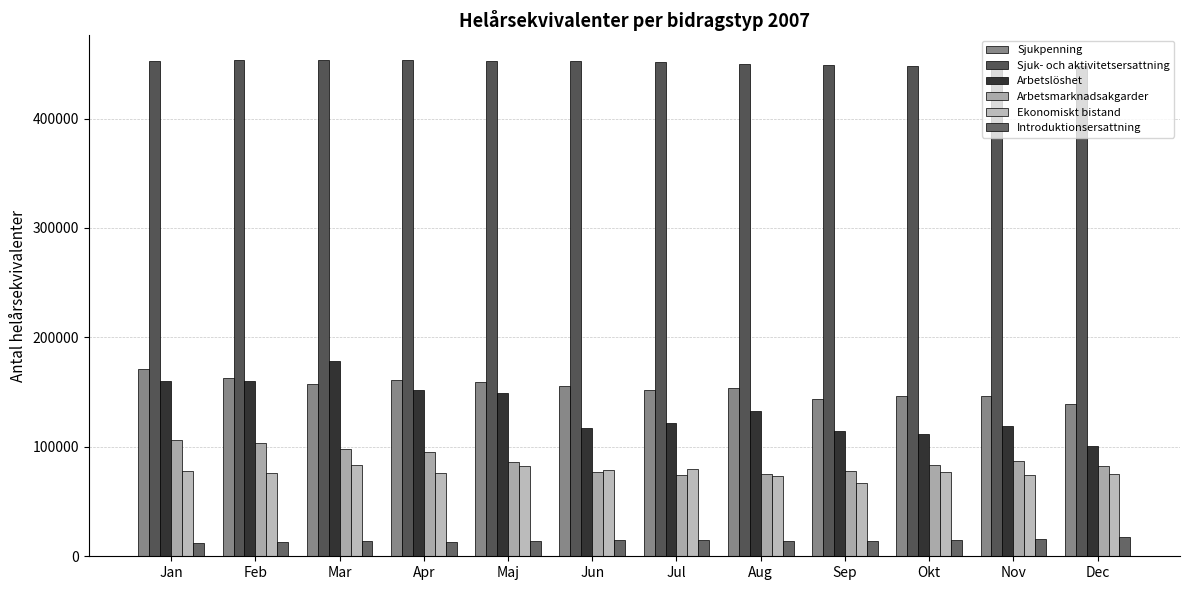

Count the number of data series in this chart.

6